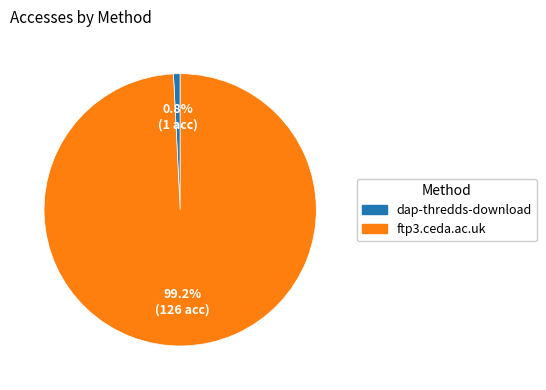

Which category has the biggest portion of the pie?

ftp3.ceda.ac.uk